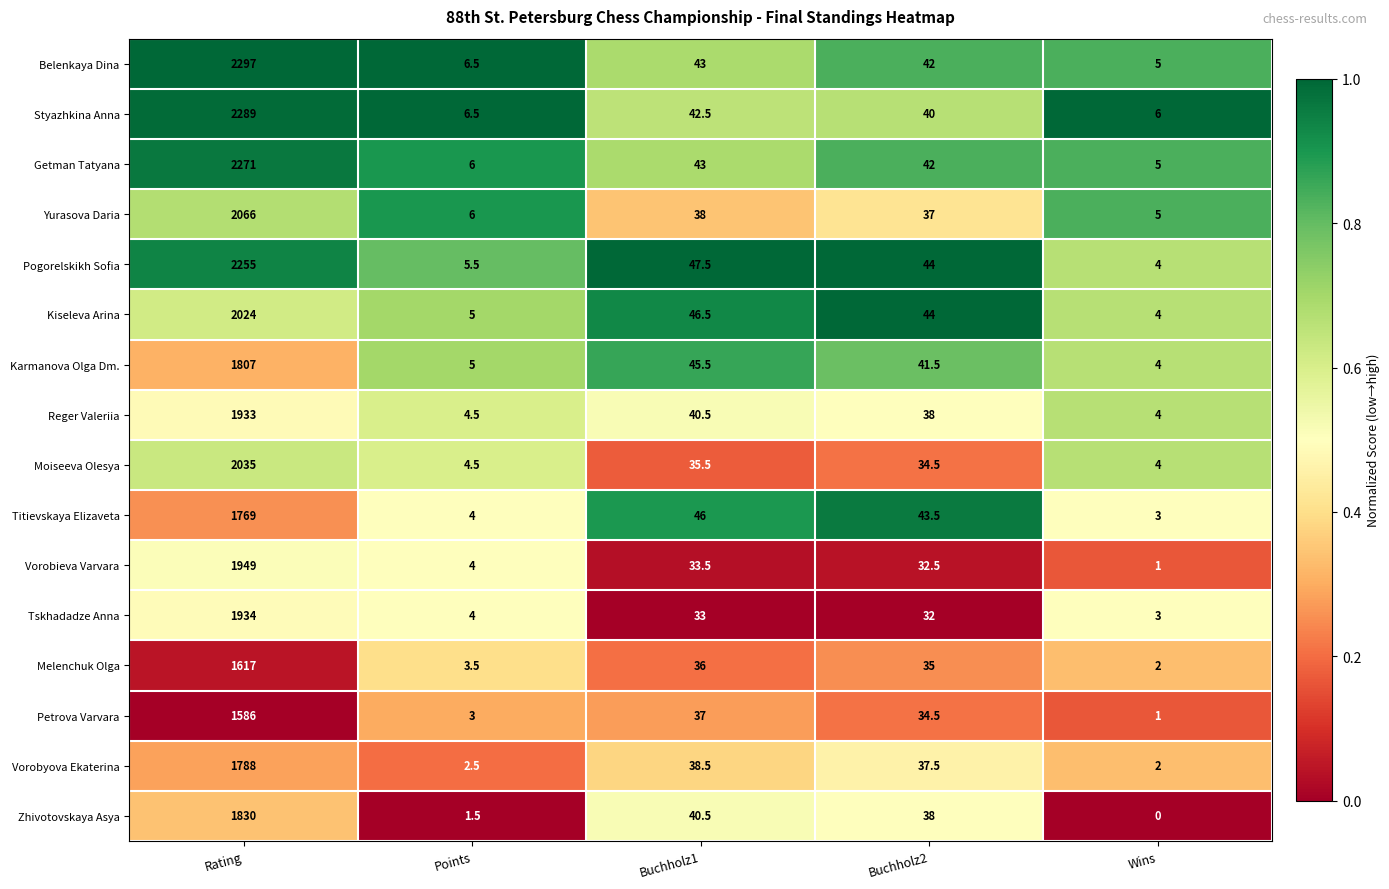

True or false: Moiseeva Olesya has a value of 35.5 at Buchholz1.

True